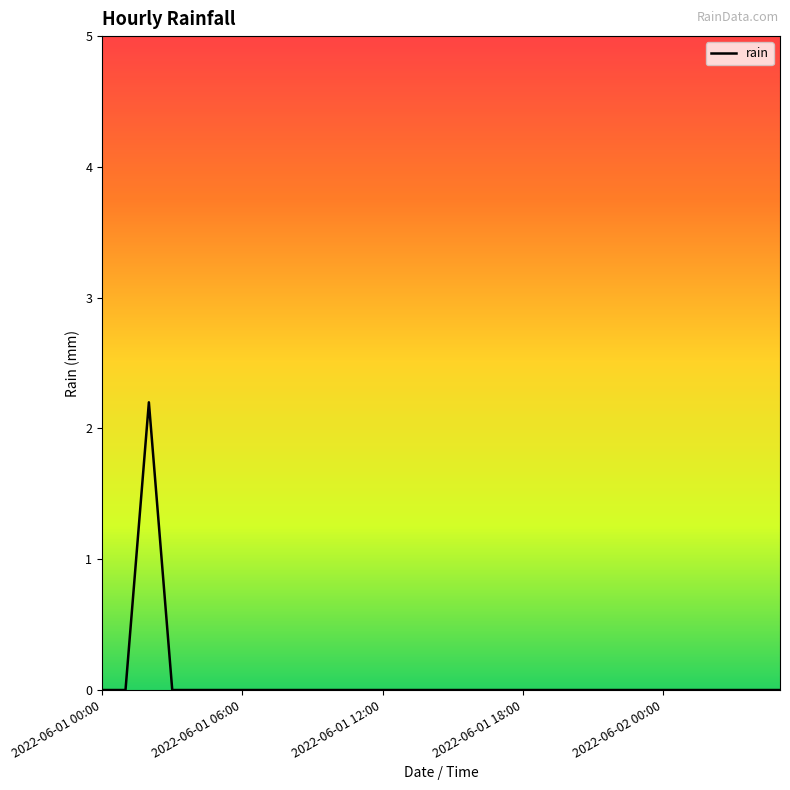

What is the maximum value shown in the chart?

2.2